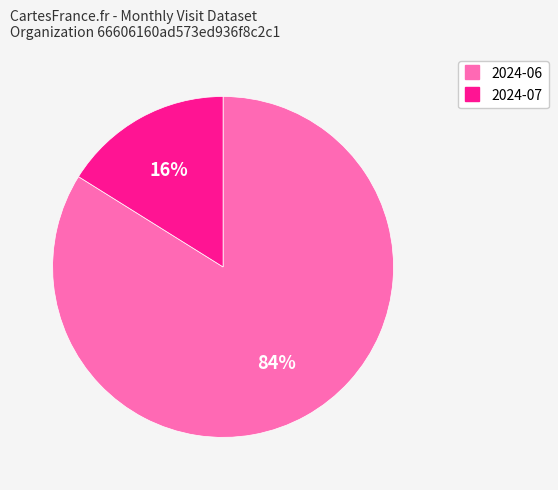

Is it true that 2024-06 is 70% of the pie?

False